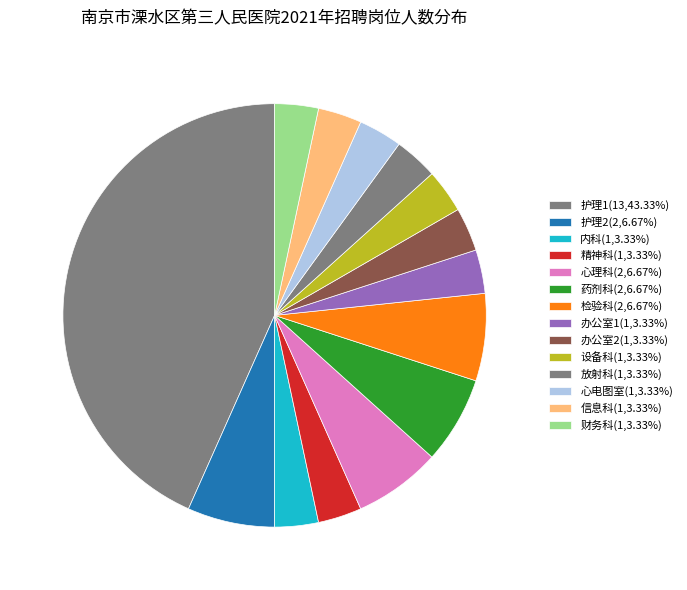

Count the number of slices in the pie.

14